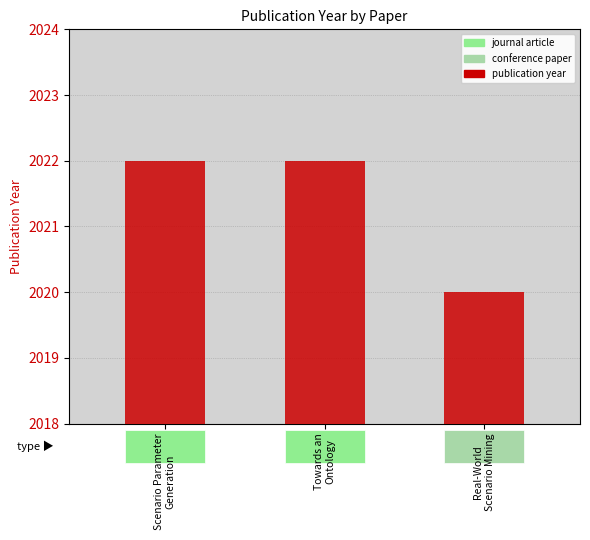

List the labels in order of value, smallest first.

Real-World
Scenario Mining, Scenario Parameter
Generation, Towards an
Ontology